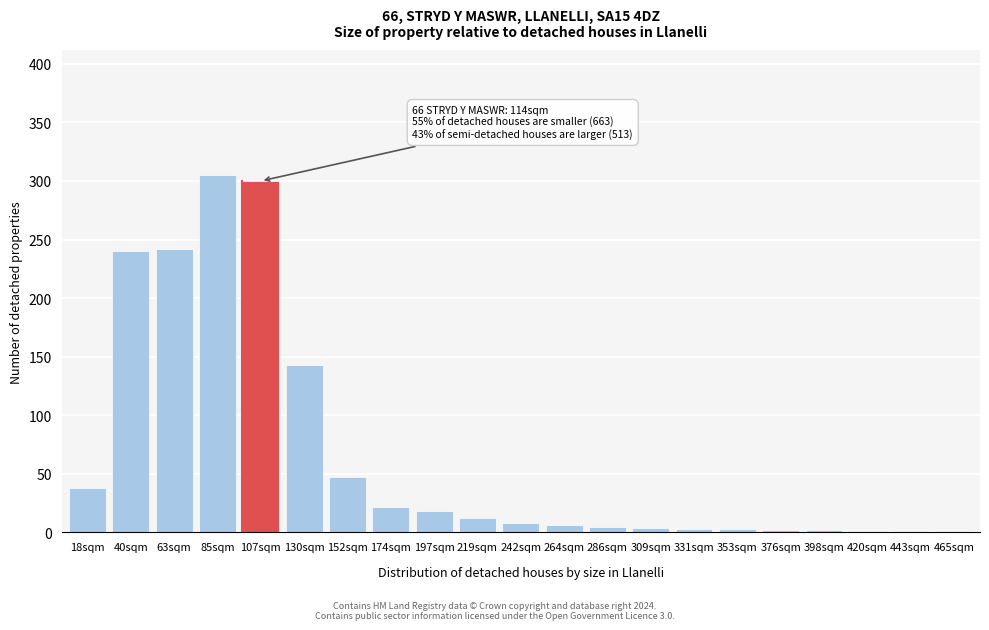

What is the maximum value shown in the chart?

305